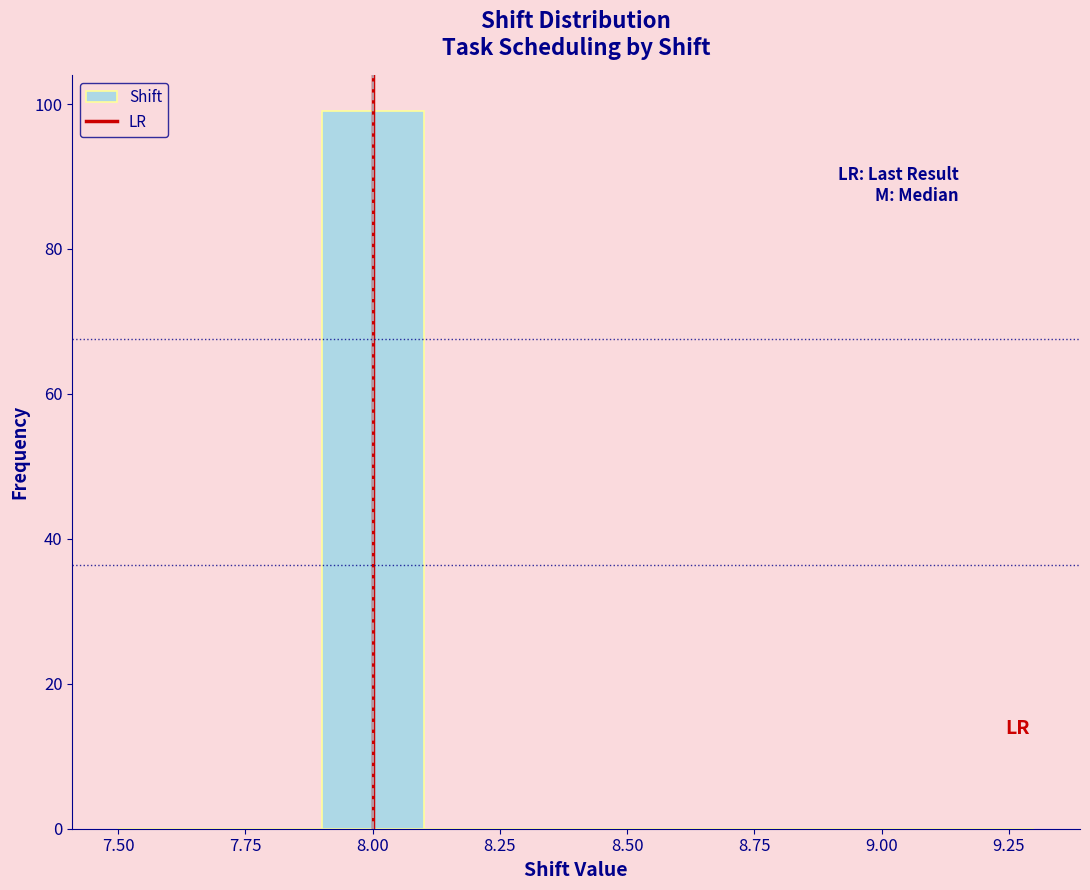

Over which range of the x-axis is the bar tallest?

7.9 to 8.1